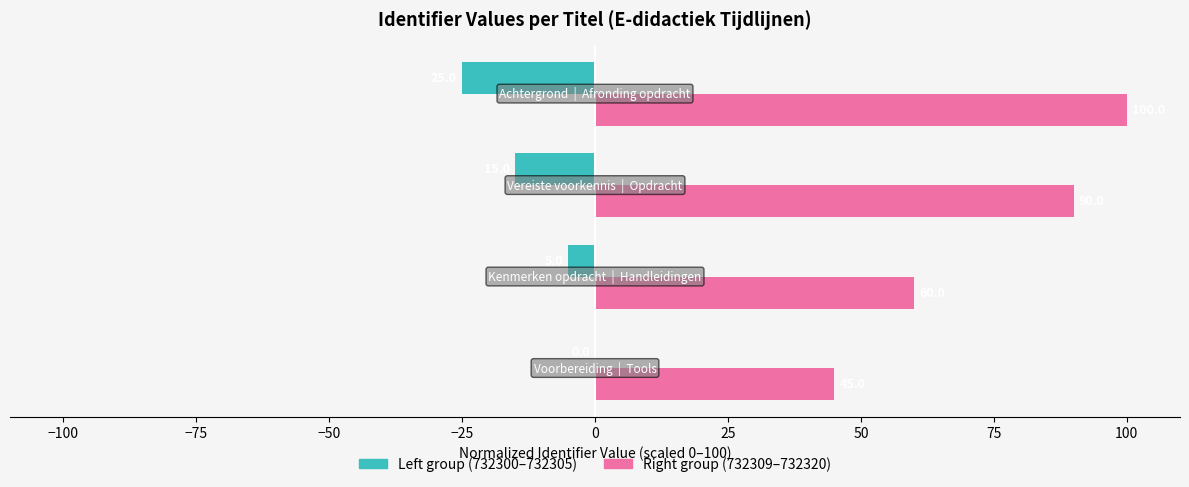

What is the sum of all Left group (732300–732305) values?

-45